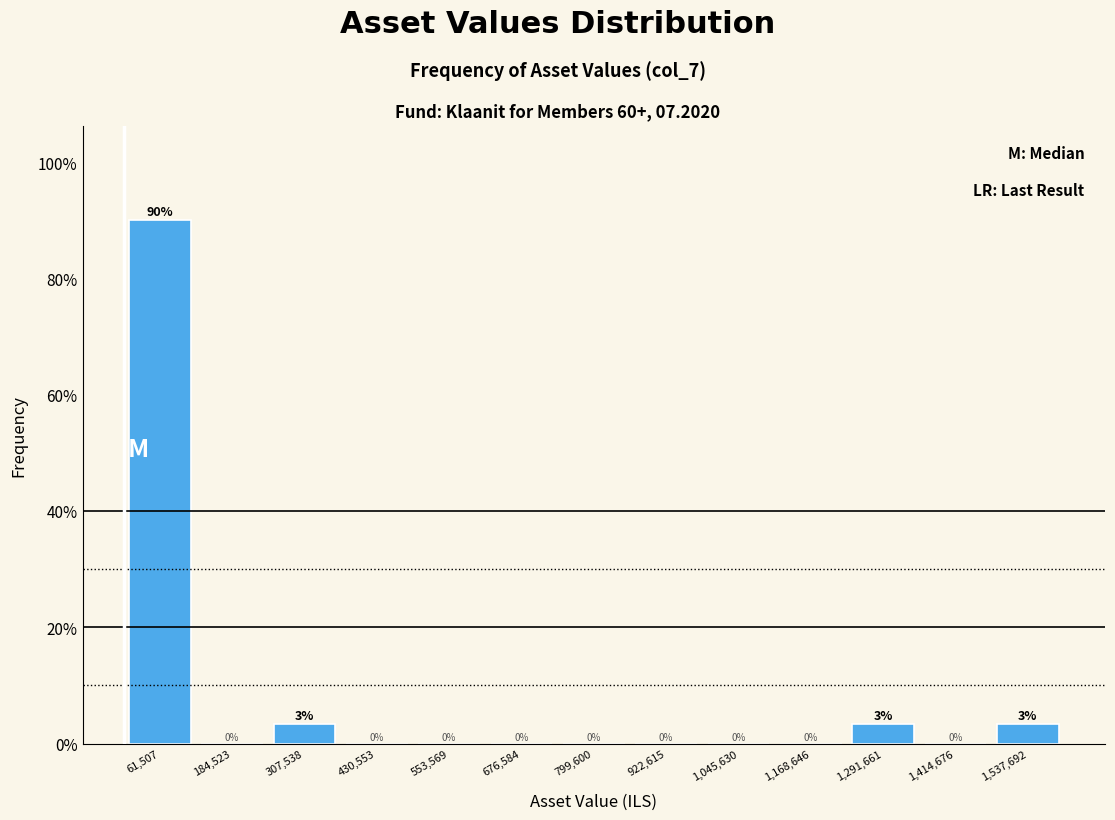

Over which range of the x-axis is the bar tallest?

0 to 120000